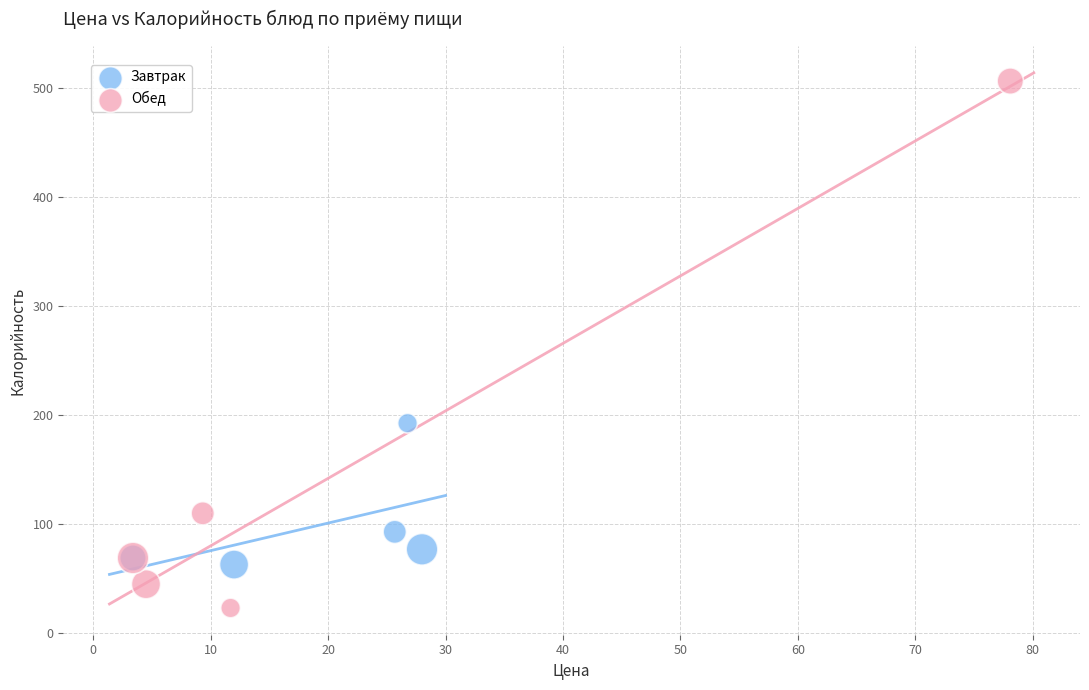

Which series has the largest Y range (max minus min)?

Обед